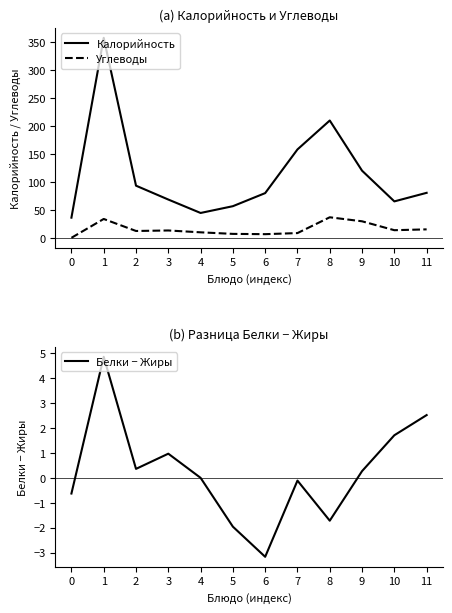

Rank the categories by Углеводы value from lowest to highest.

0, 6, 5, 7, 4, 2, 3, 10, 11, 9, 1, 8